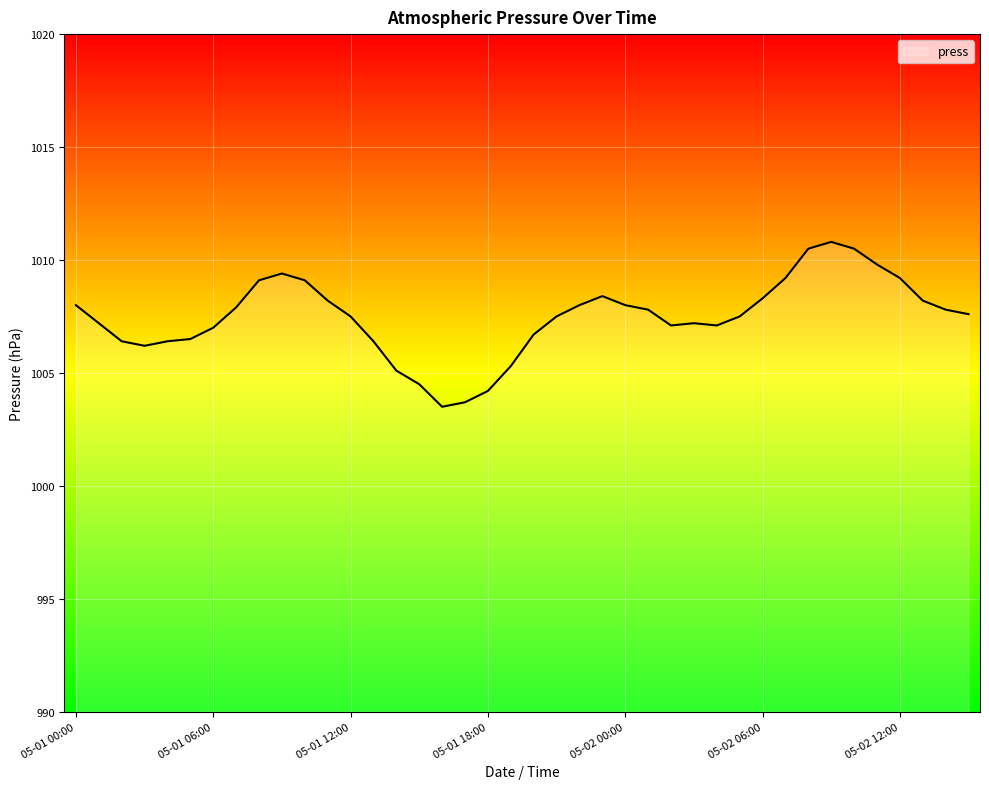

What is the difference between the maximum and minimum values?

7.3